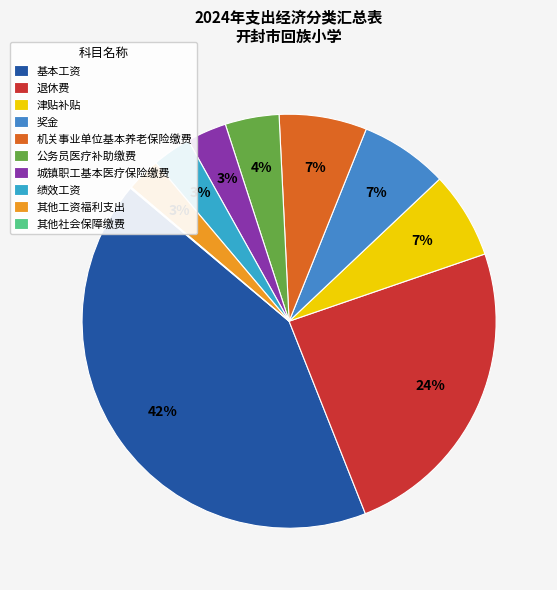

To the nearest percent, what is the difference between the 退休费 and 绩效工资 slice percentages?

21%